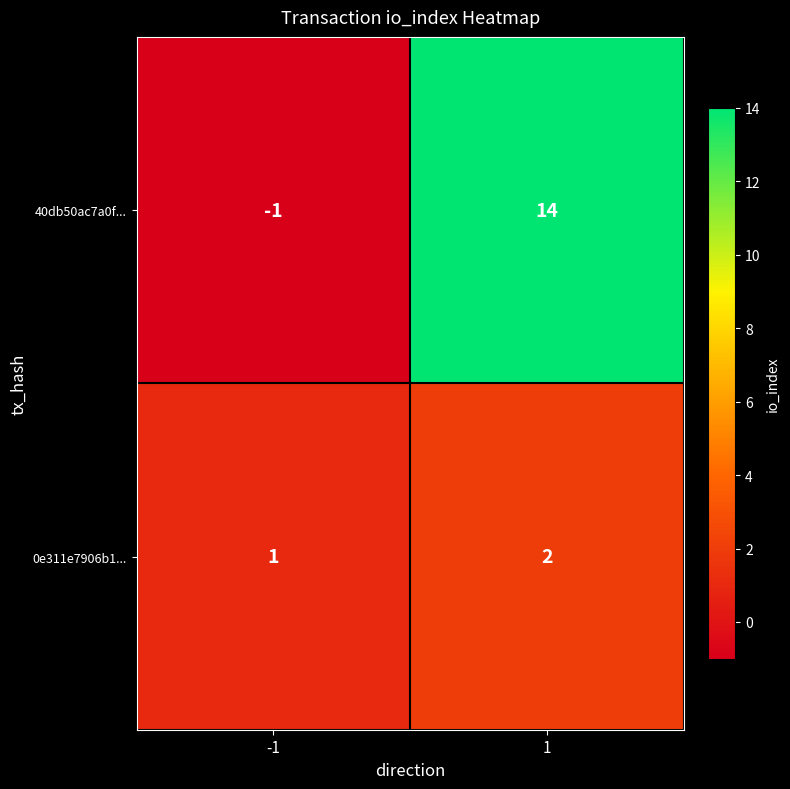

List the series in order of their peak value, lowest first.

0e311e7906b1..., 40db50ac7a0f...